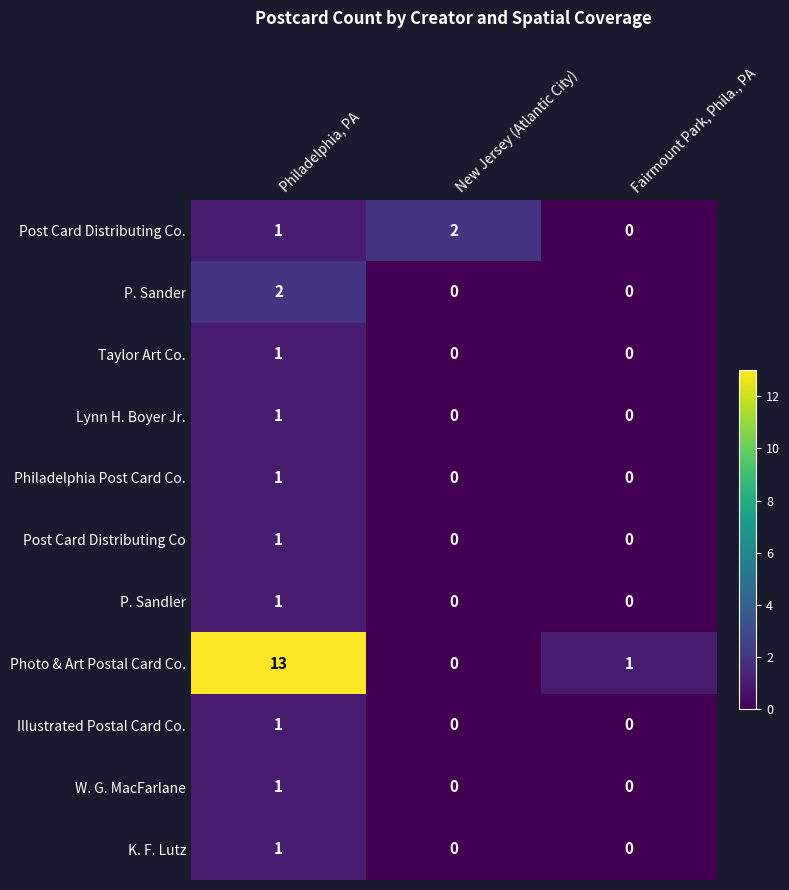

Count the number of data series in this chart.

11